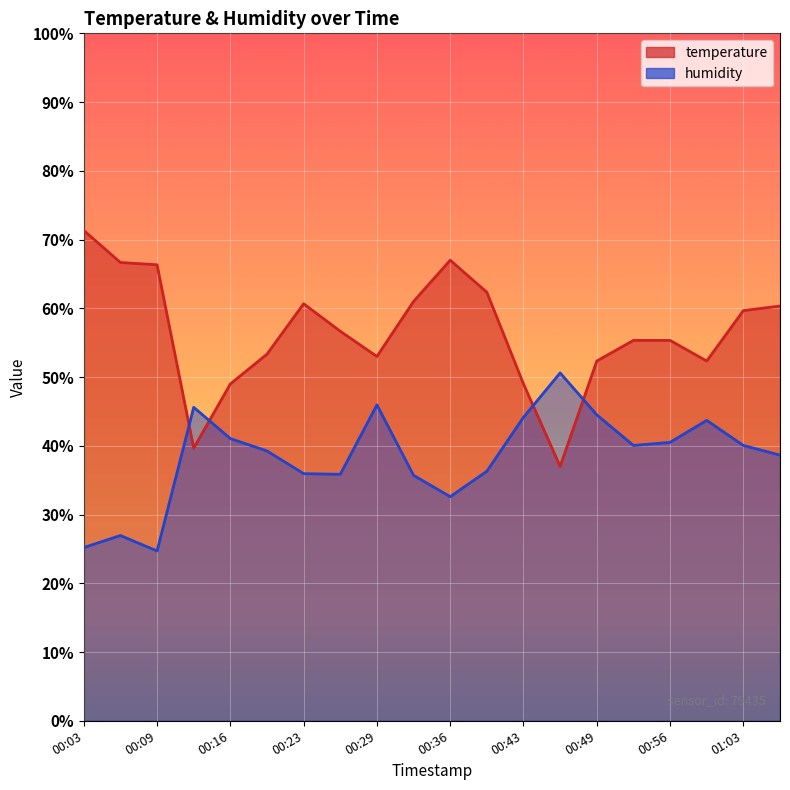

True or false: temperature has more than 1 points higher than both neighbors.

True